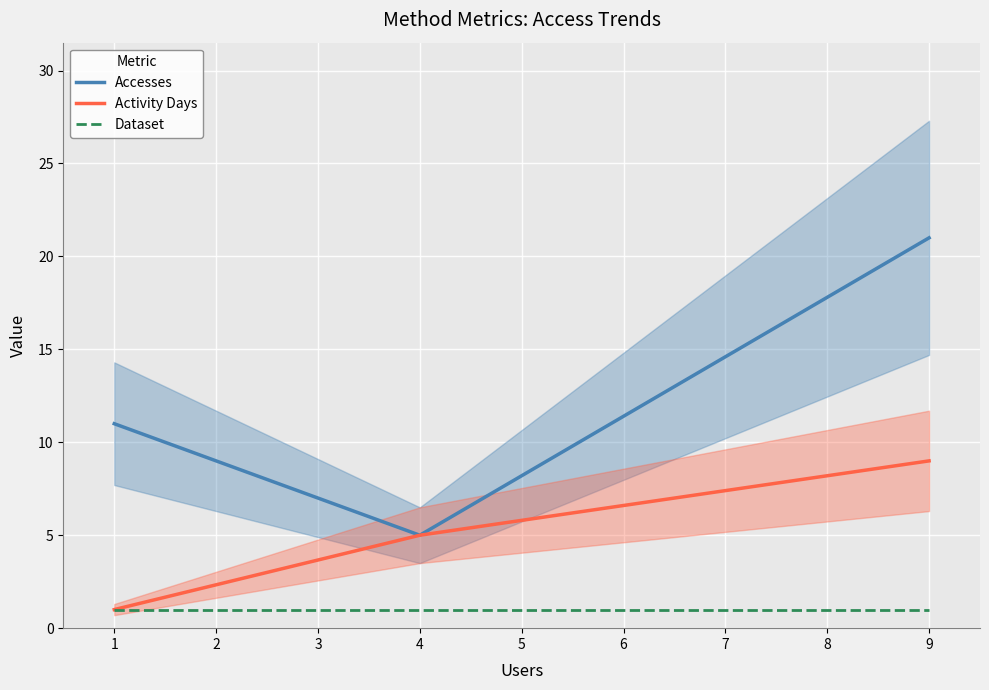

What is the value of the Accesses point at the 1st from the left?

11